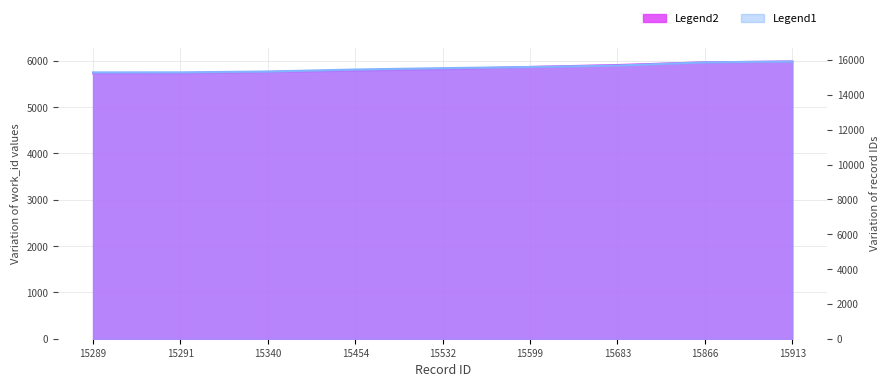

Between 15532 and 15289, which is larger?

15532